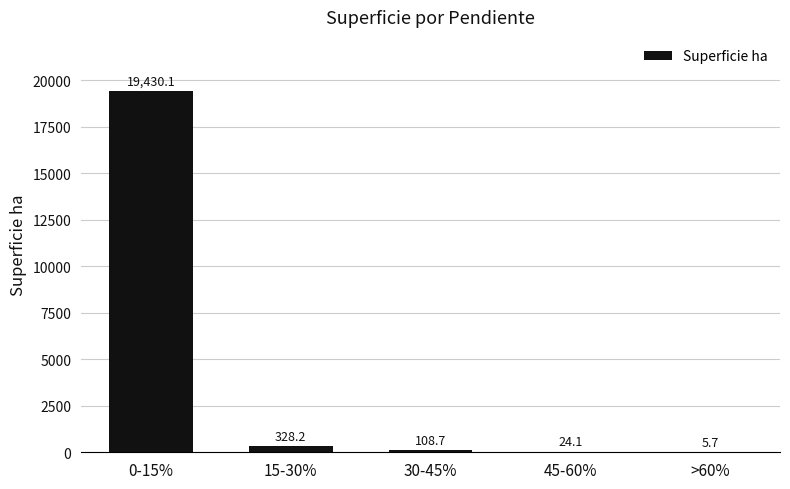

What is the sum of all values?

19896.8